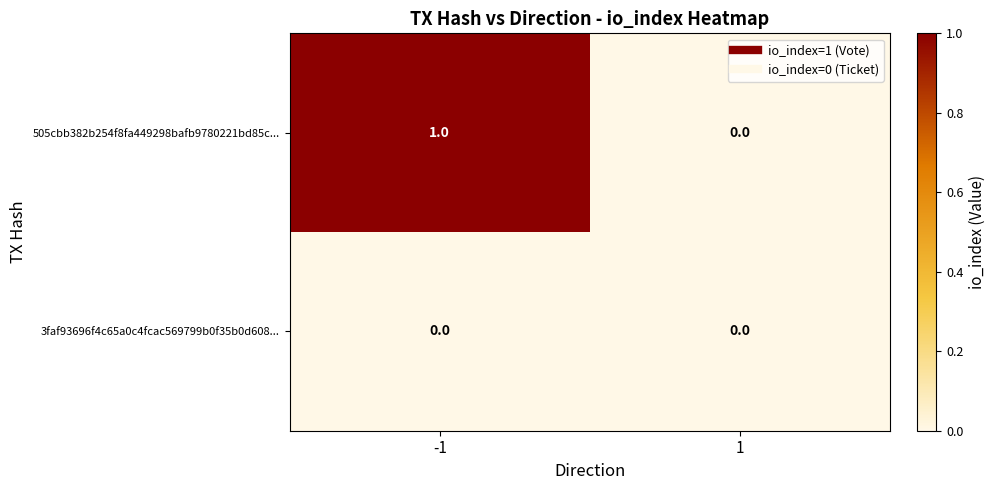

What is the spread (max minus min) of values at -1?

1